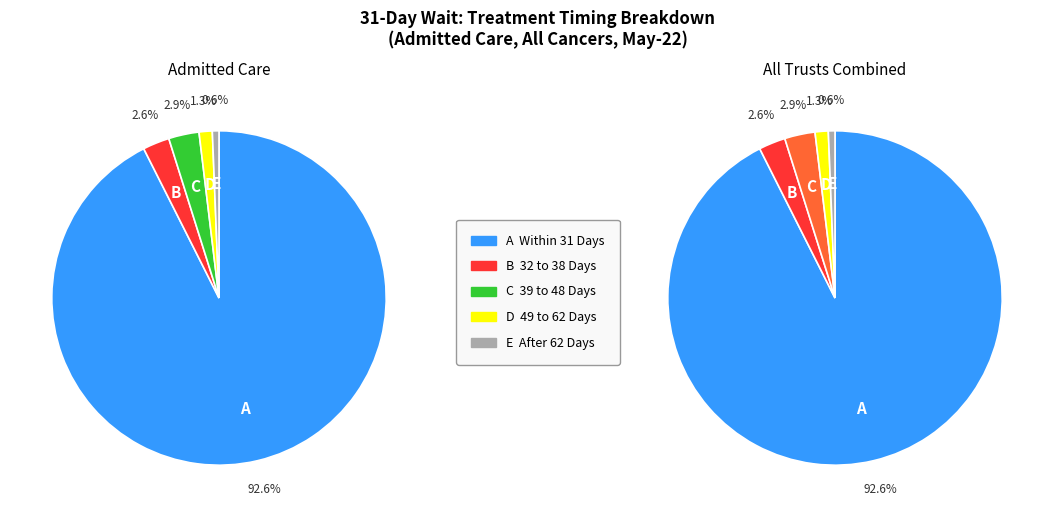

Rank the series by their maximum value, from lowest to highest.

AFTER 62 DAYS, 49 TO 62 DAYS, 32 TO 38 DAYS, 39 TO 48 DAYS, WITHIN 31 DAY